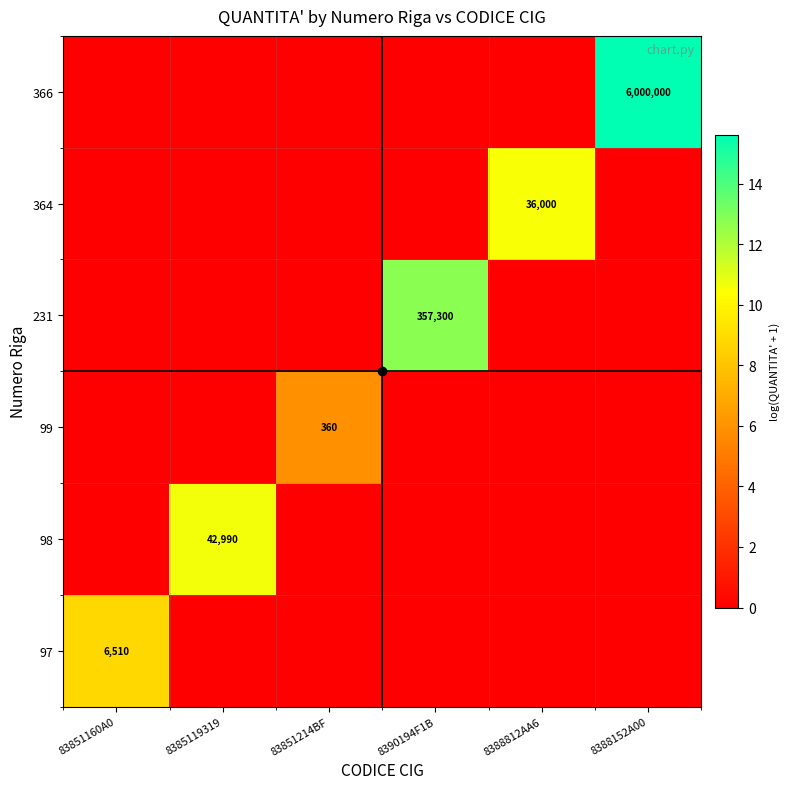

What is the sum of all 366 values?

15.6